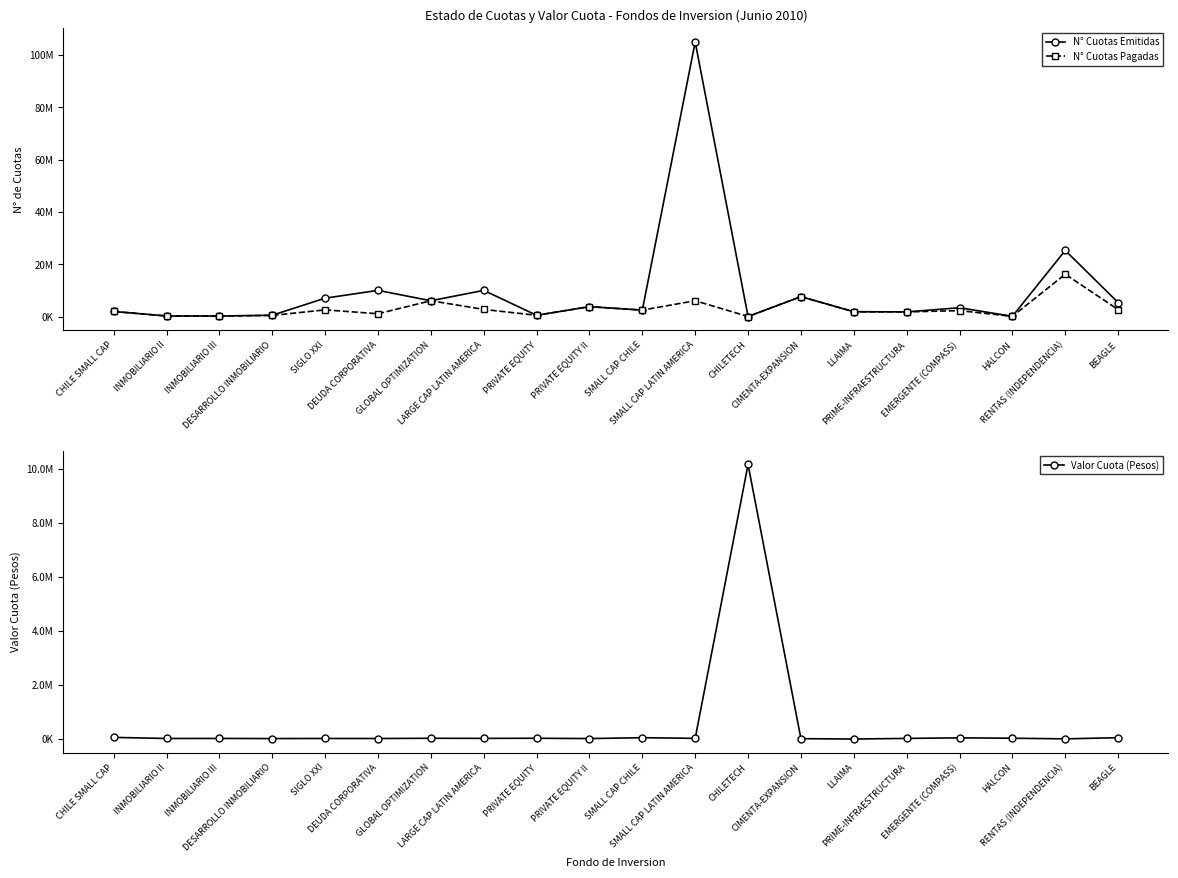

List the series in order of their overall mean, lowest first.

Valor Cuota (Pesos), N° Cuotas Pagadas, N° Cuotas Emitidas